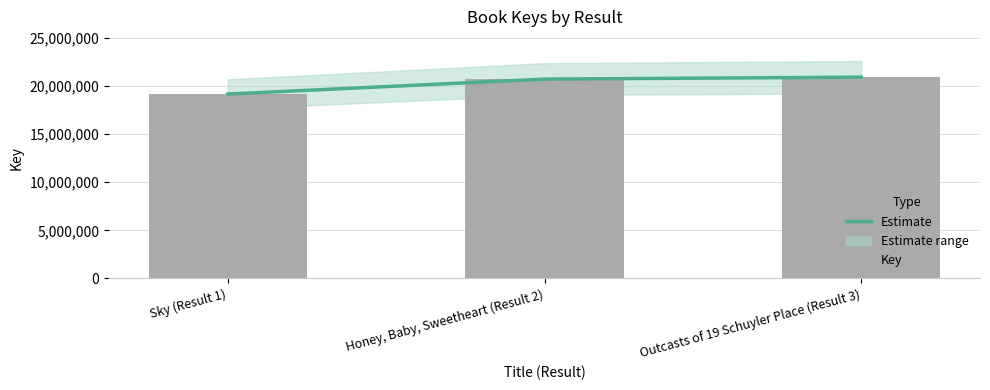

Count the number of categories in the chart.

3